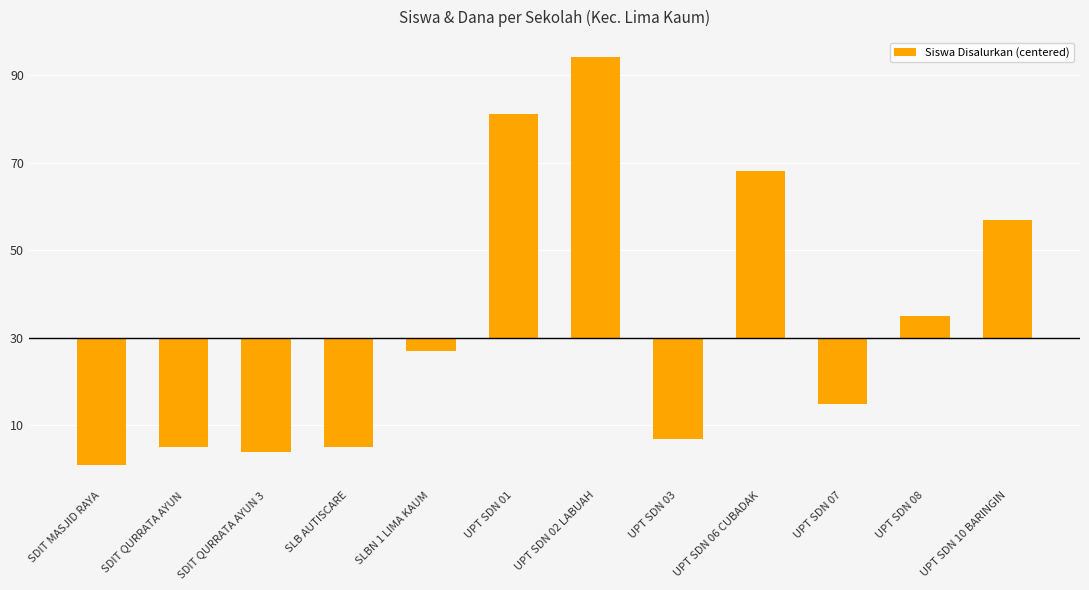

Are the bars horizontal?

No